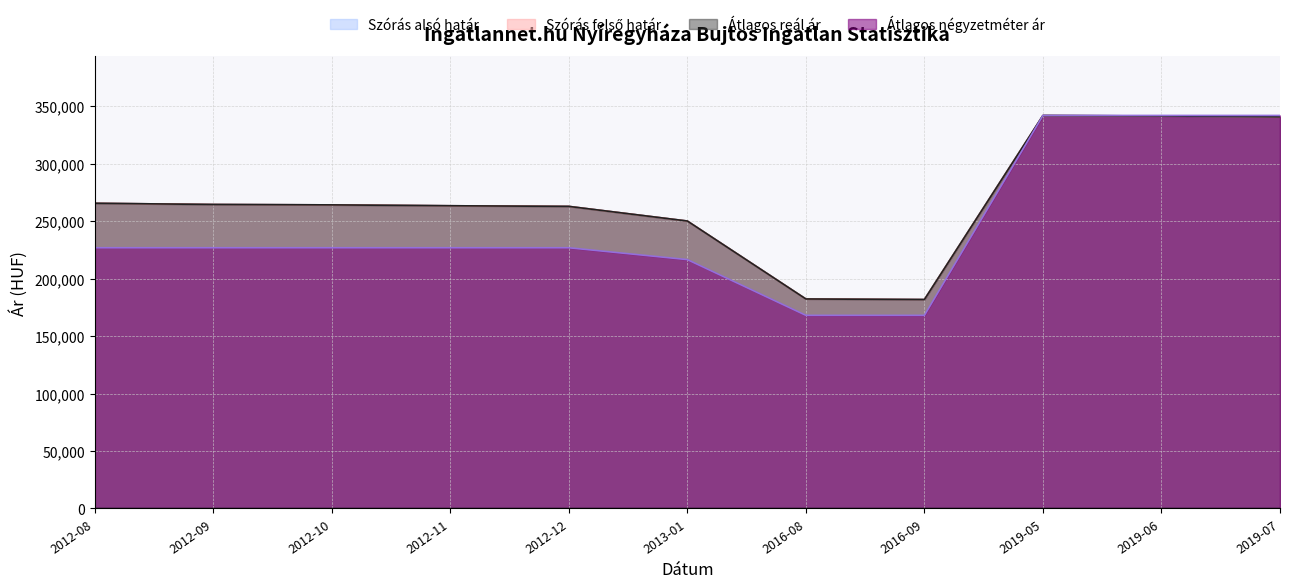

What is the spread (max minus min) of values at 2019-07?

1232